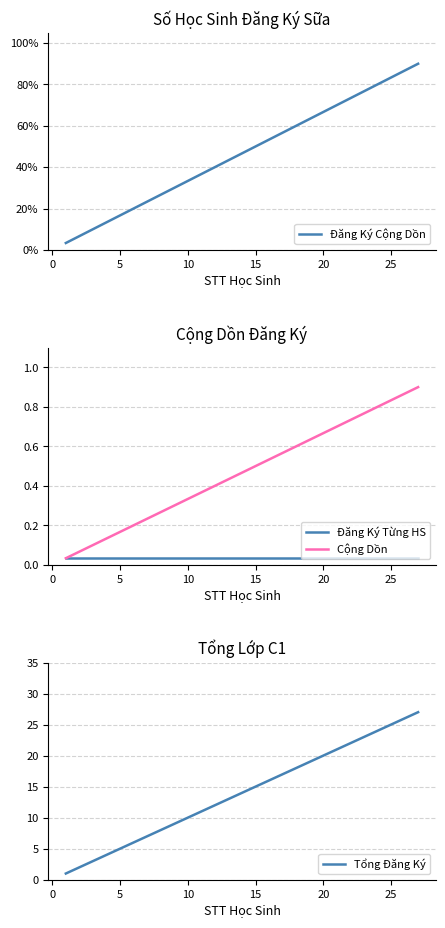

What is the highest value of the Tổng Đăng Ký series?

27